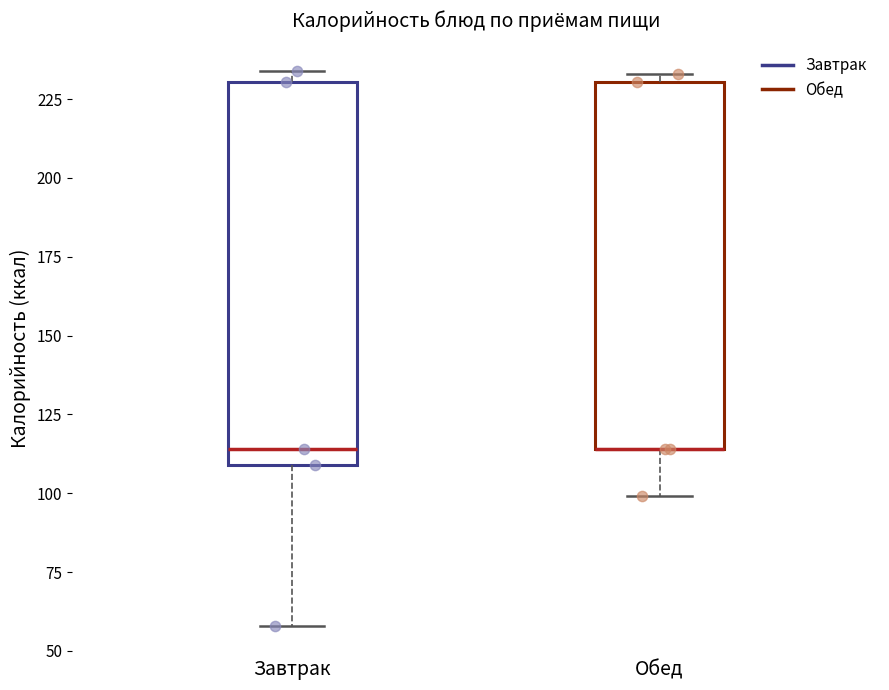

Where is the upper edge of the box for Завтрак on the y-axis? The values are not printed on the chart, so give them approximately, as read against the axis.

230